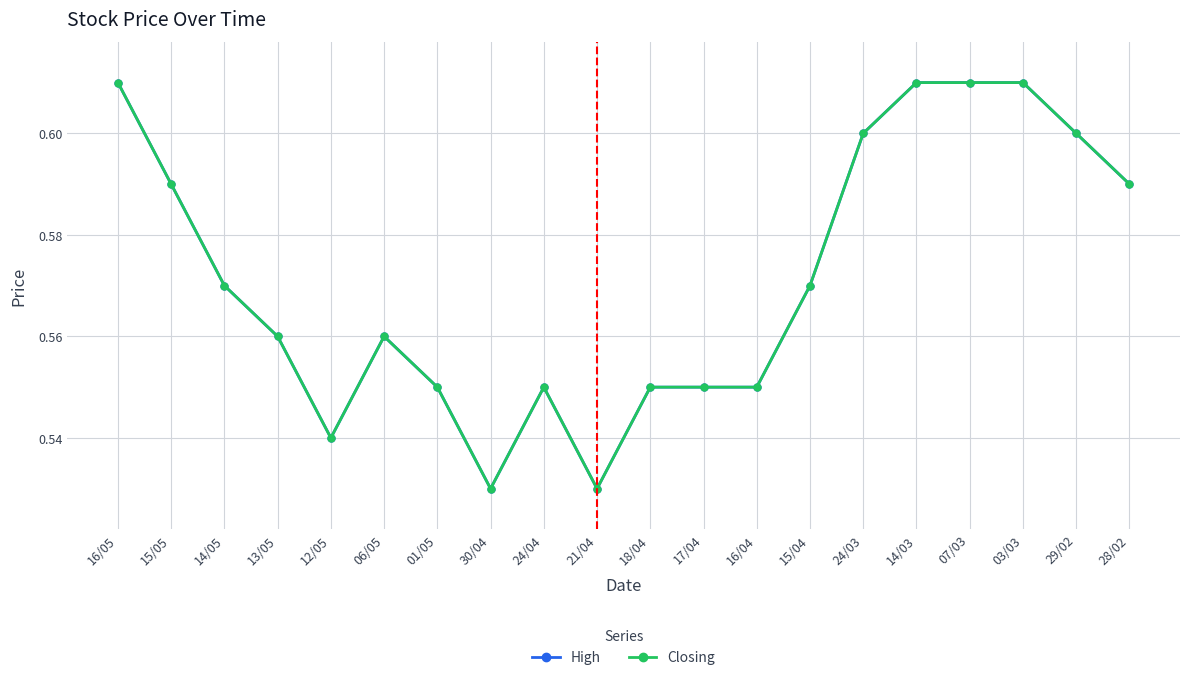

True or false: High has more than 1 points higher than both neighbors.

True